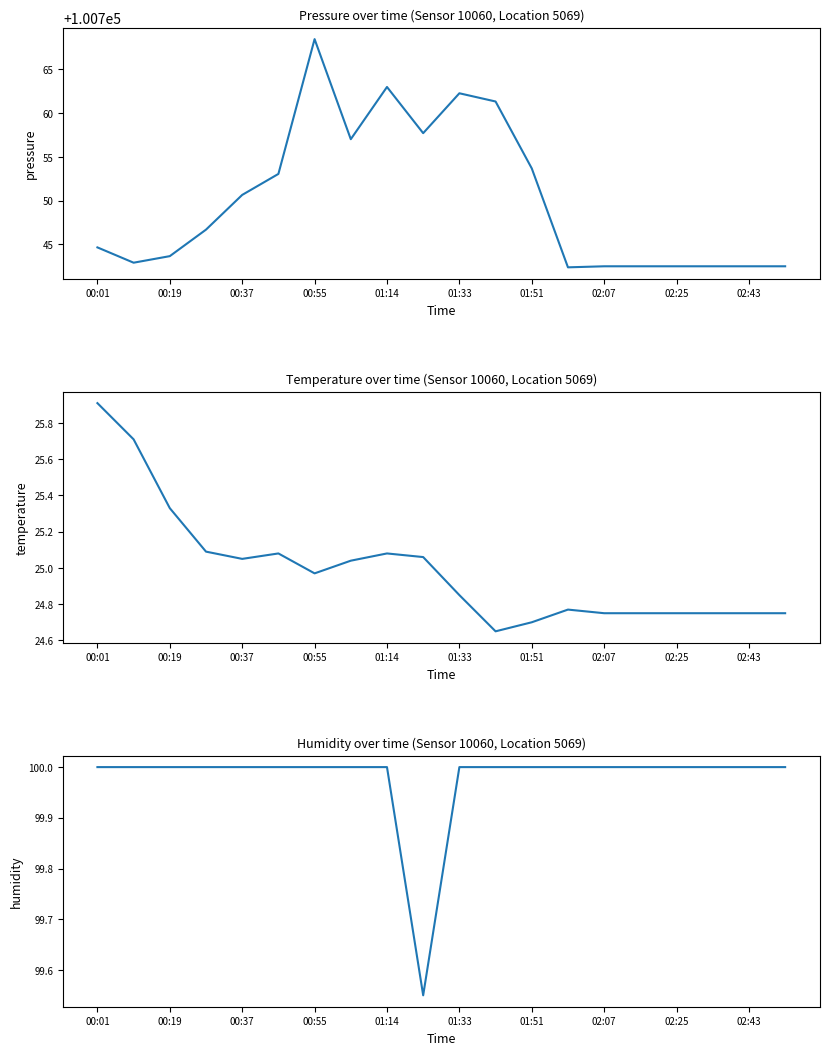

What is the minimum value shown in the chart?

24.6